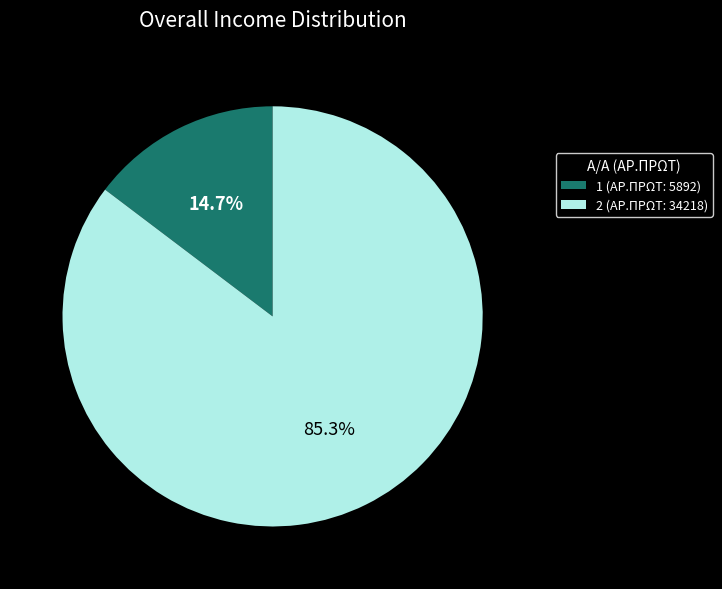

Rank the categories by value from lowest to highest.

1, 2